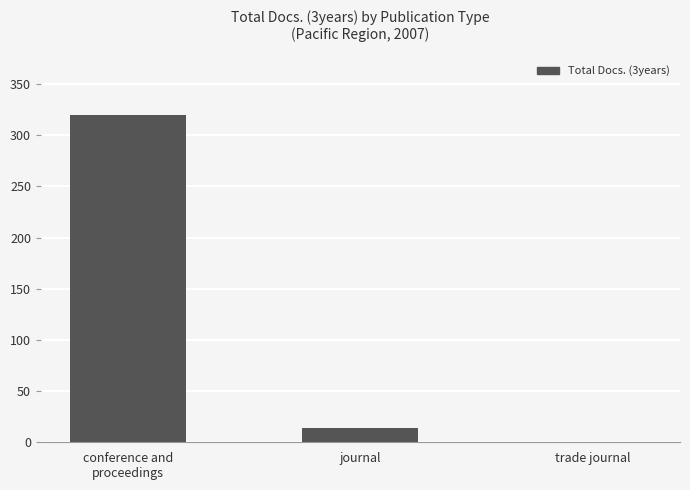

What is the sum of all values?

334